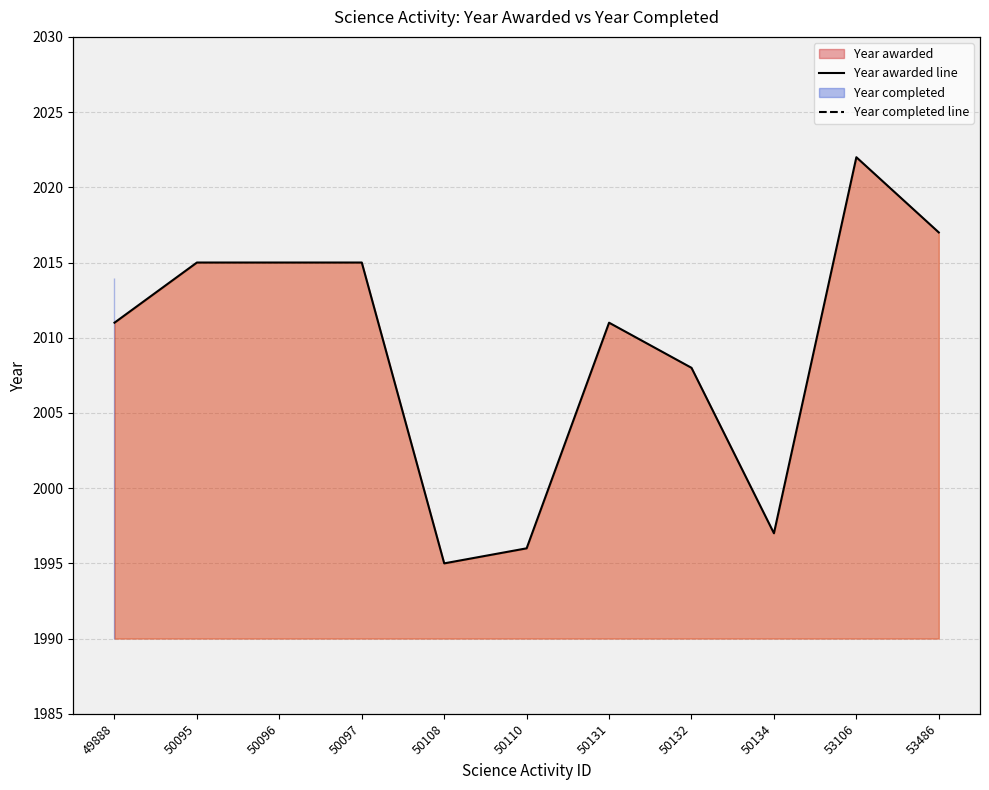

What is the minimum value shown in the chart?

1995